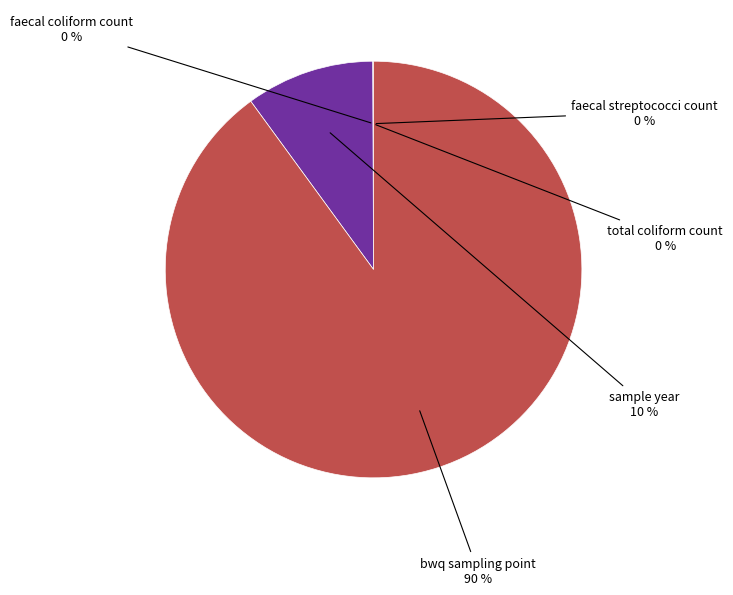

What is the majority slice?

bwq sampling point